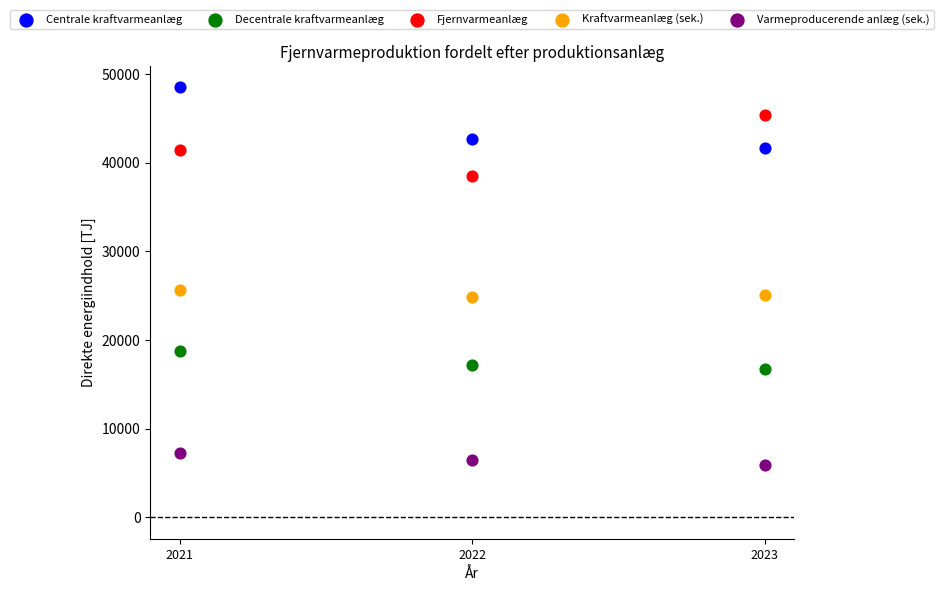

Across all data points, what is the range of Y values (max minus min)?

42587.1